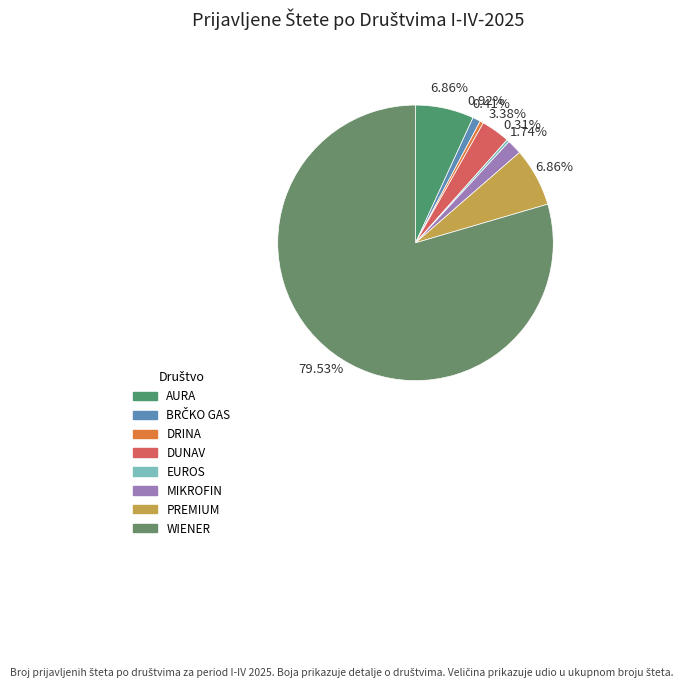

What is the majority slice?

WIENER